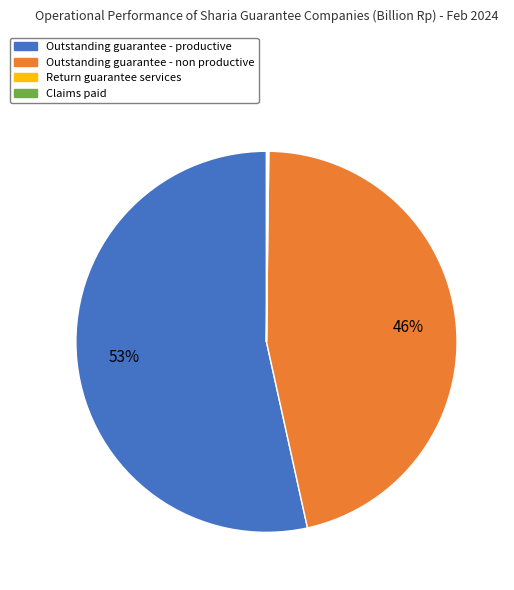

What is the majority slice?

Outstanding guarantee - productive